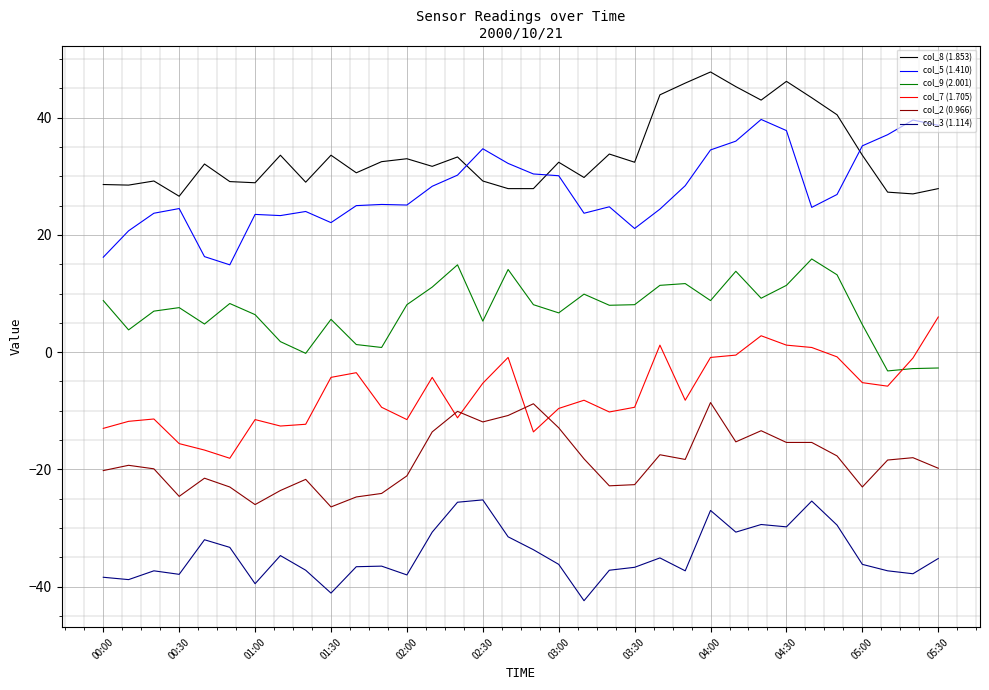

Does the chart display data point markers on the line(s)?

No